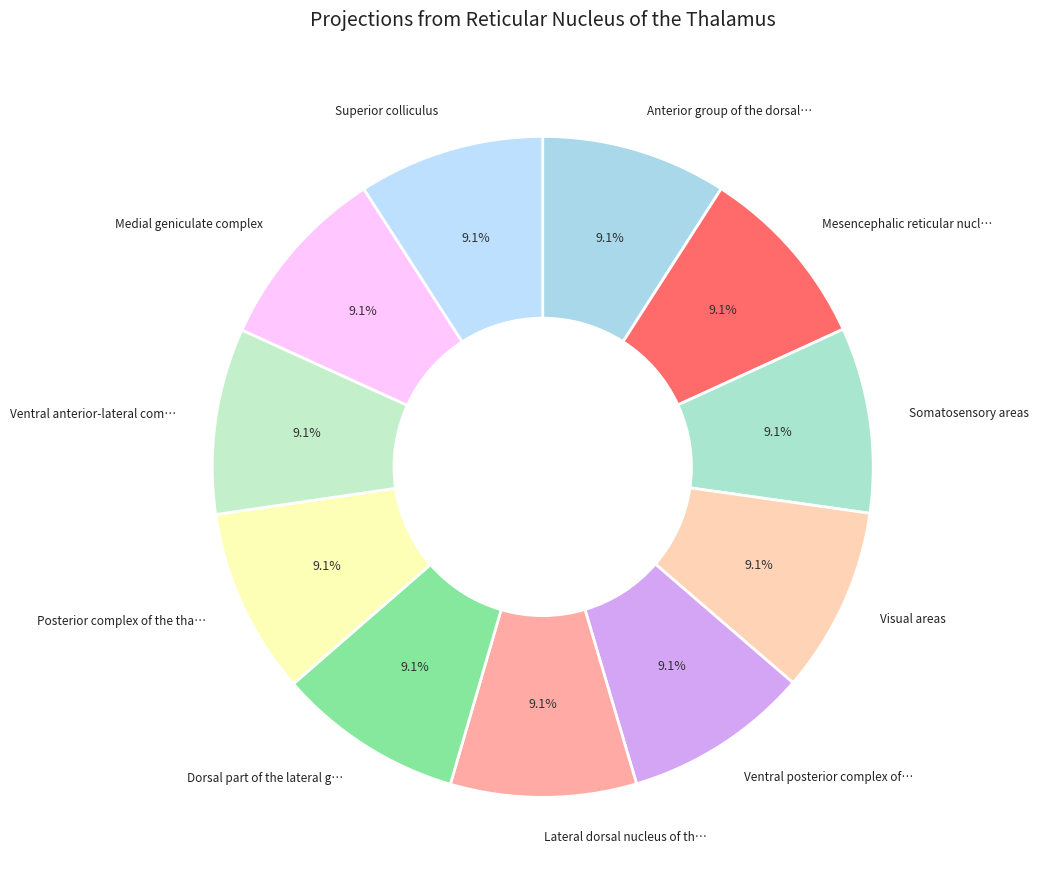

What is the largest slice in the pie chart?

Superior colliculus